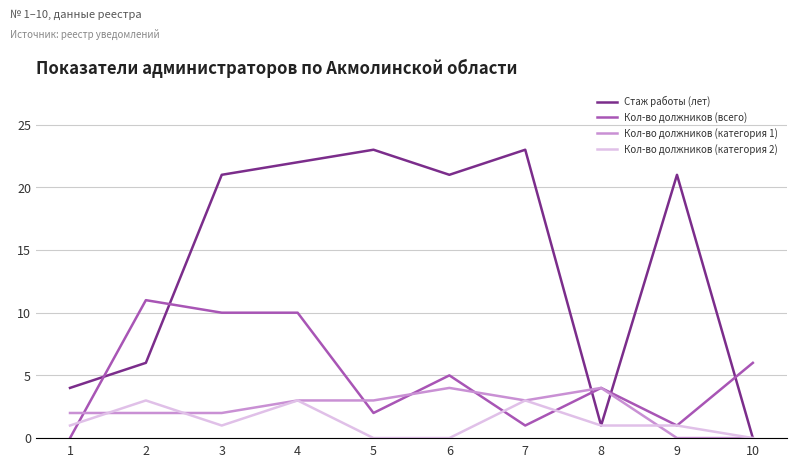

What value does the Кол-во должников (категория 2) series have at 7?

3